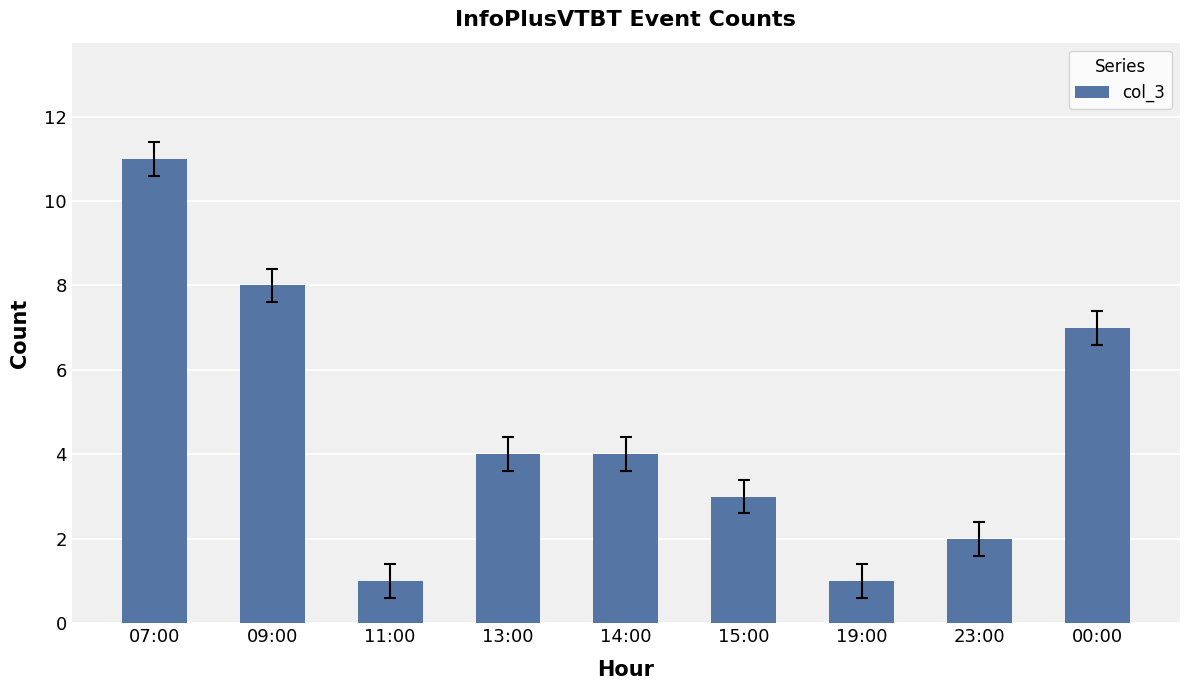

Where is the data nearest to the value 6?

00:00